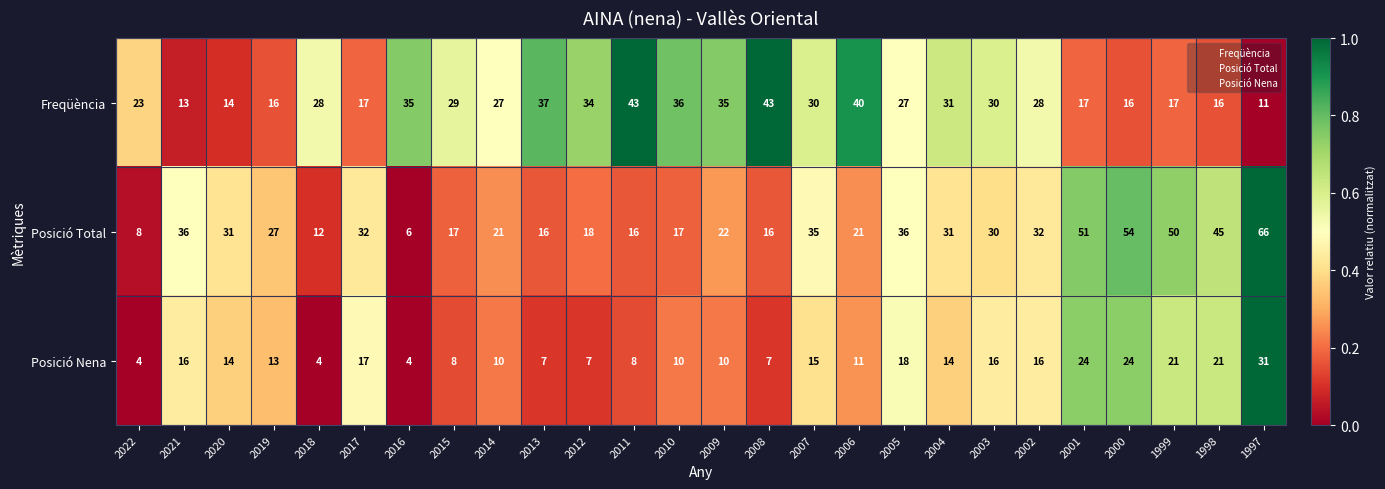

What is the sum of all Freqüència values?

693